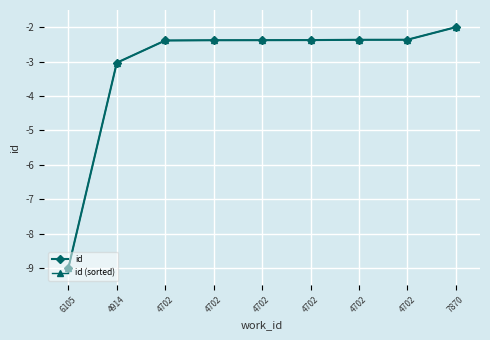

Does the chart have visible grid lines?

Yes